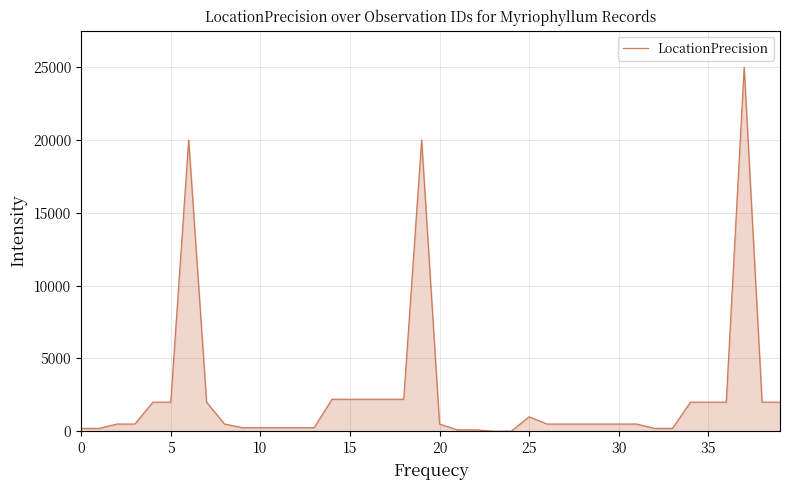

What is the greatest value displayed?

25000